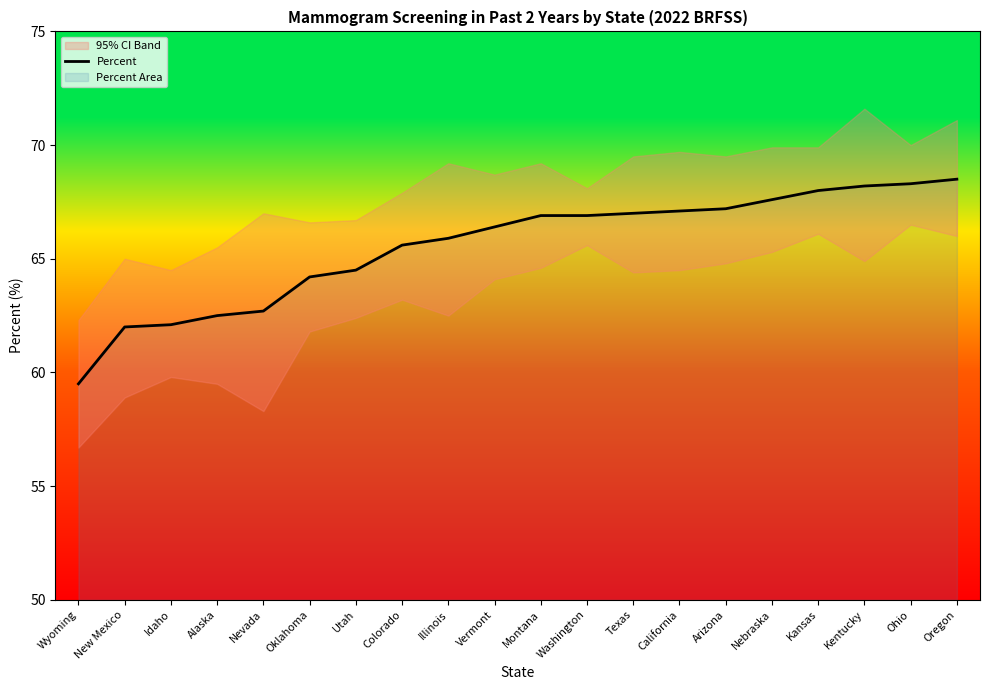

What is the sum of the values at Illinois and California?

133.0